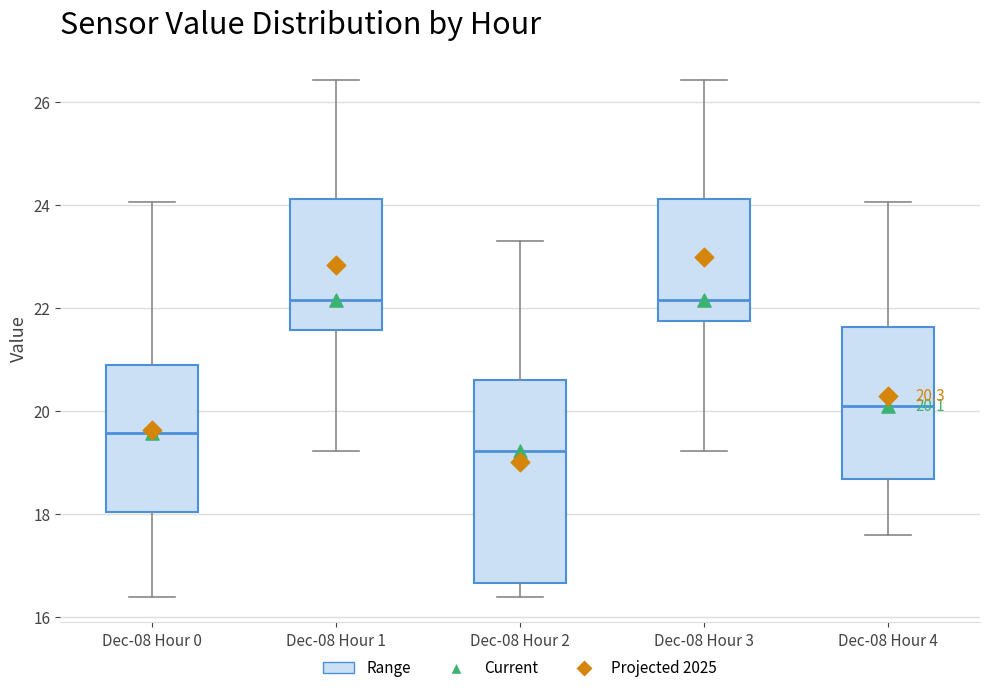

Comparing the boxes themselves (not the whiskers), which one is the tallest?

Dec-08 Hour 2